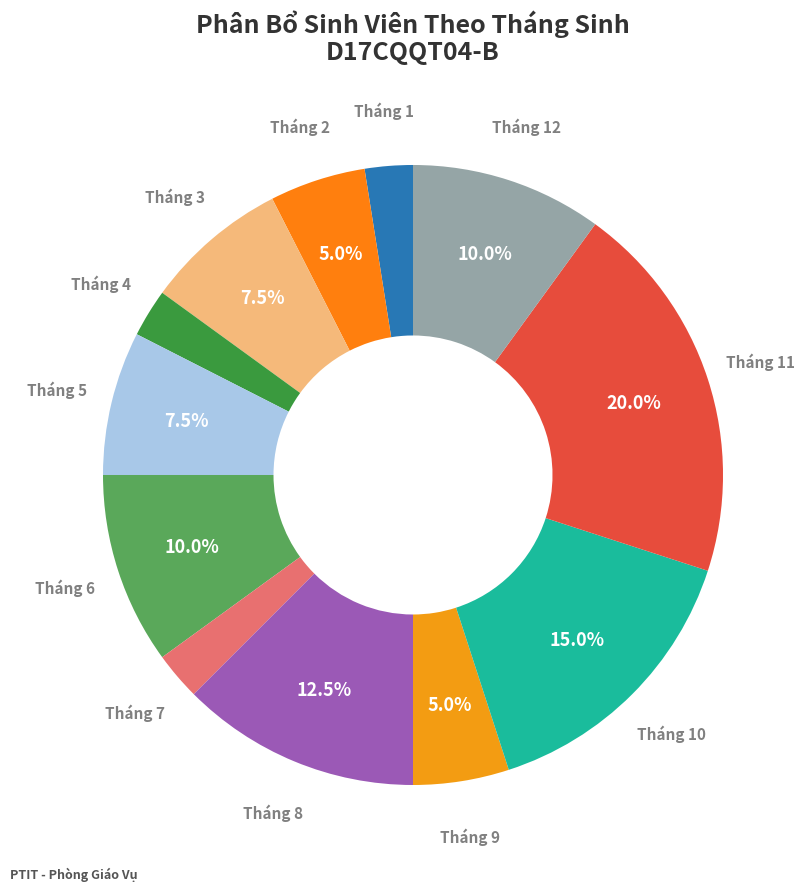

How many slices are in this pie chart?

12